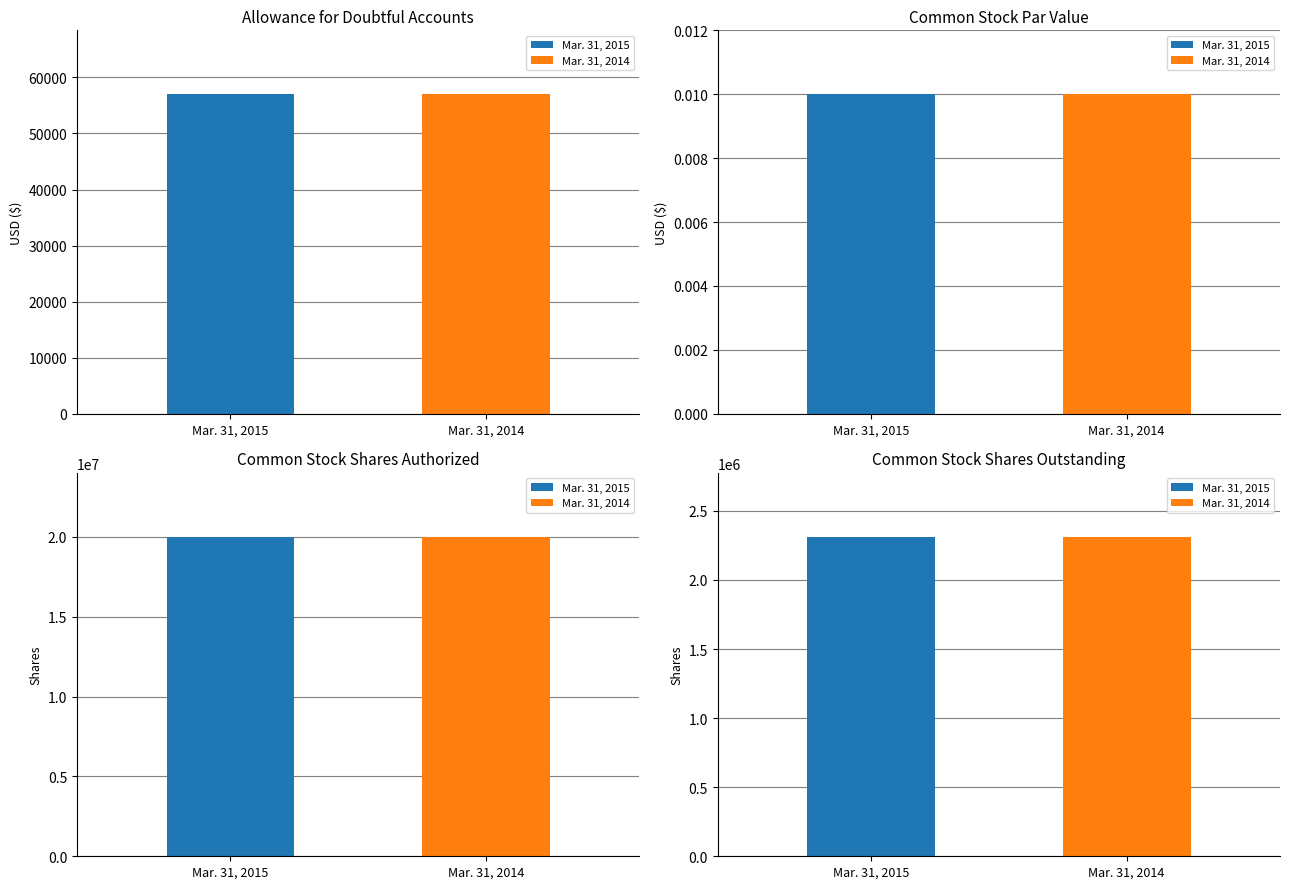

How many values in the Mar. 31, 2014 series are below 2312887?

2